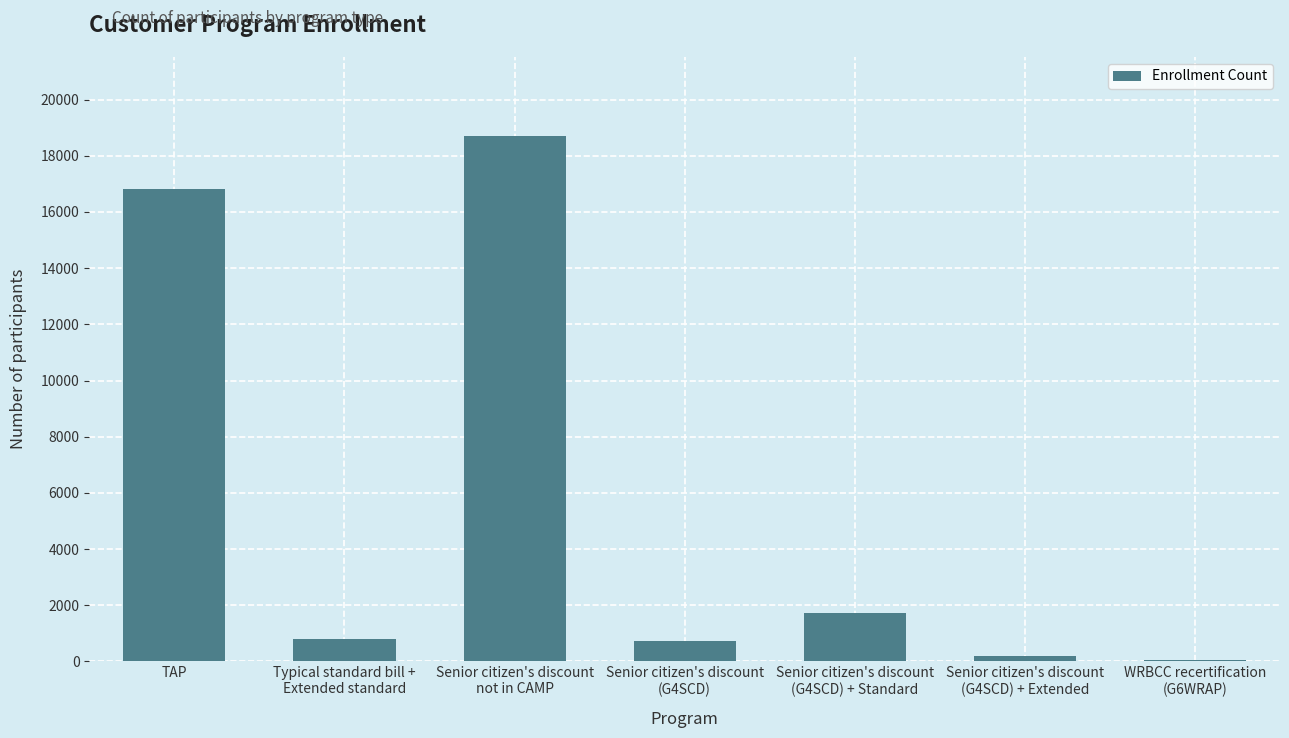

How many categories are shown in the chart?

7